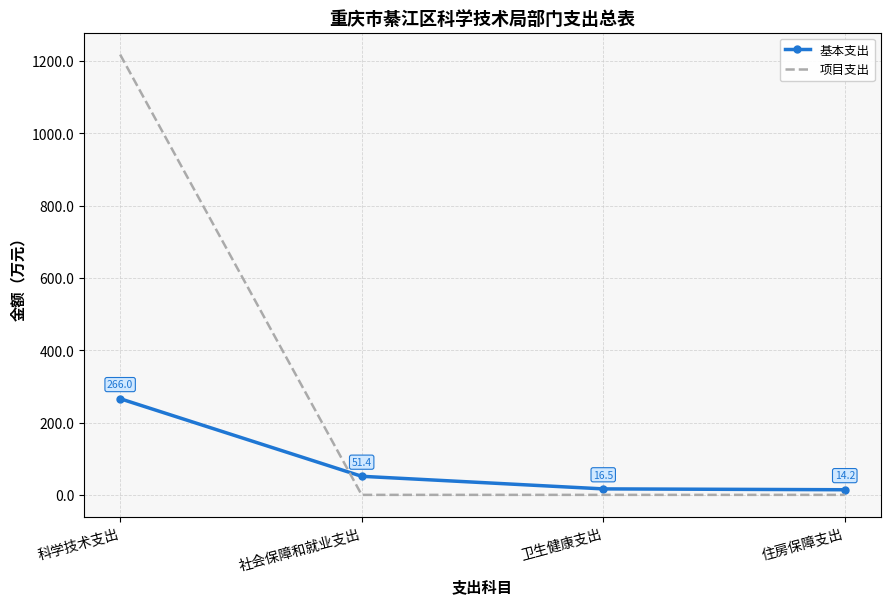

Reading left to right, list all the values displayed in this chart.

基本支出: 266.0	51.4	16.5	14.2
项目支出: 1218.0	0.0	0.0	0.0